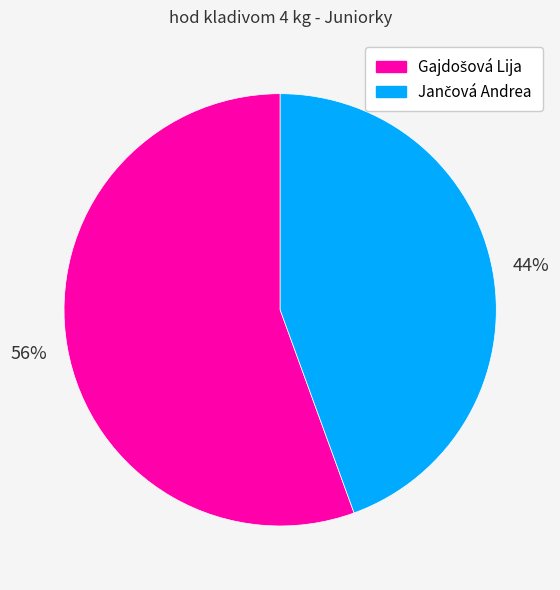

To the nearest percent, what is the average slice percentage?

50%